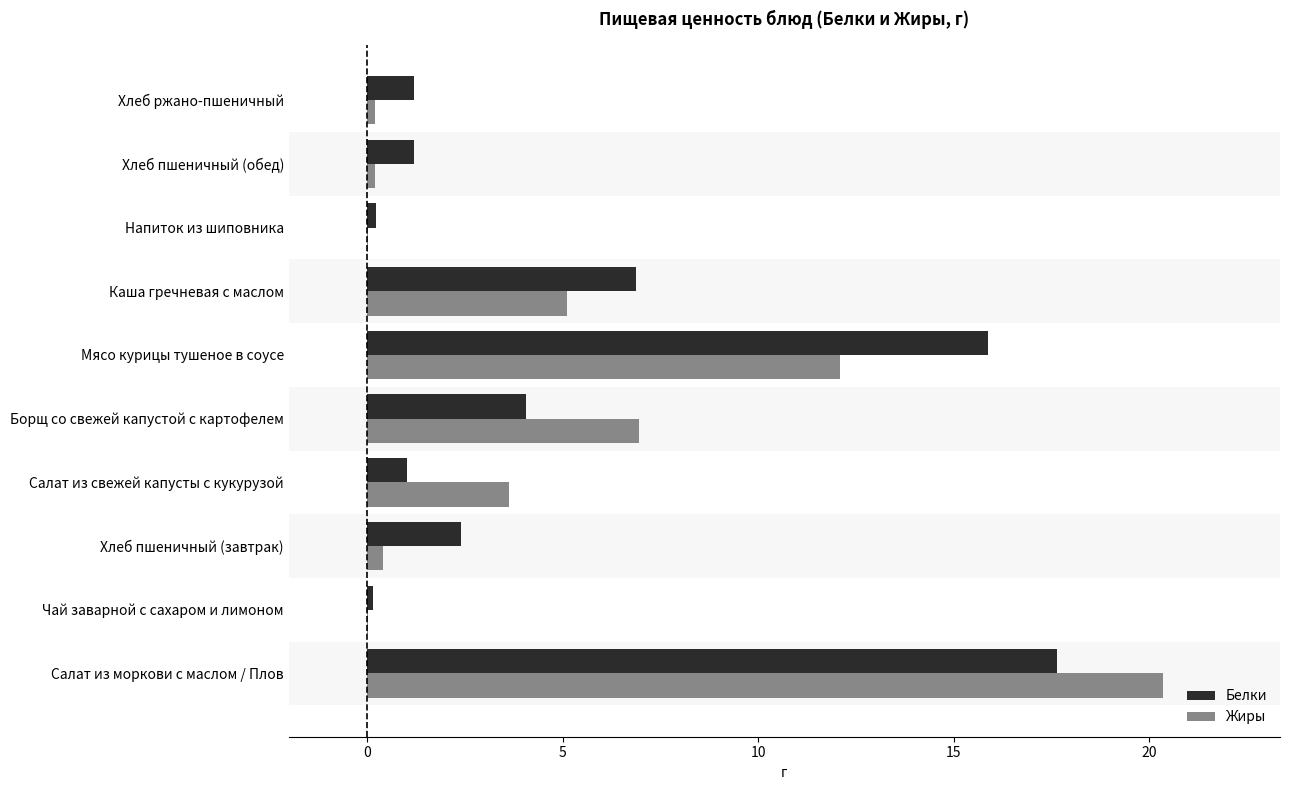

At which category is the sum across all series the highest?

Салат из моркови с маслом / Плов